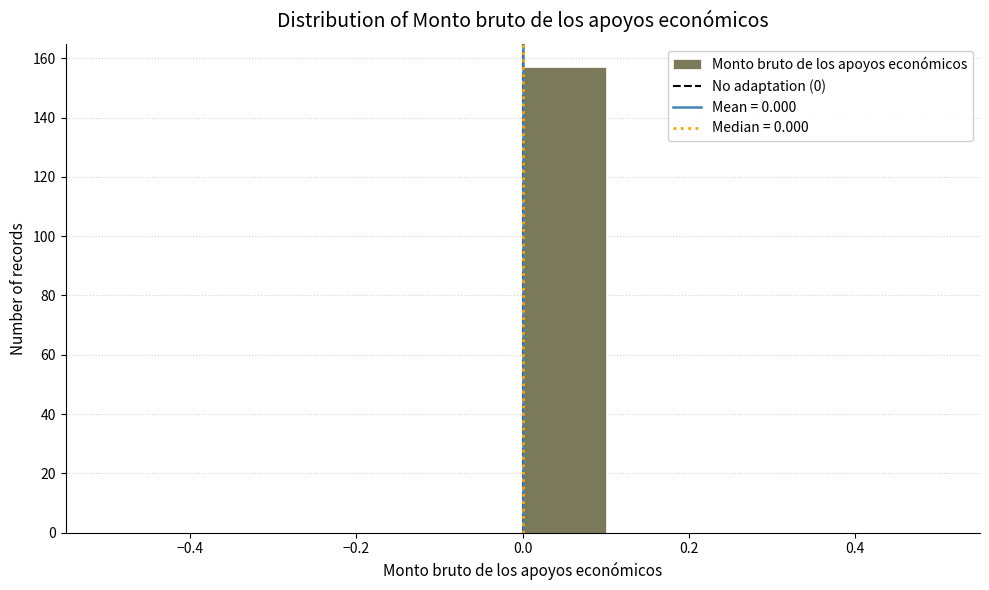

Reading left to right, transcribe this chart: for each bar, give the range it covers on the x-axis and its height. The values are not printed on the chart, so give them approximately, as read against the axis.

-0.5 to -0.4: 0
-0.4 to -0.3: 0
-0.3 to -0.2: 0
-0.2 to -0.1: 0
-0.1 to 0.0: 0
0.0 to 0.1: 158
0.1 to 0.2: 0
0.2 to 0.3: 0
0.3 to 0.4: 0
0.4 to 0.5: 0